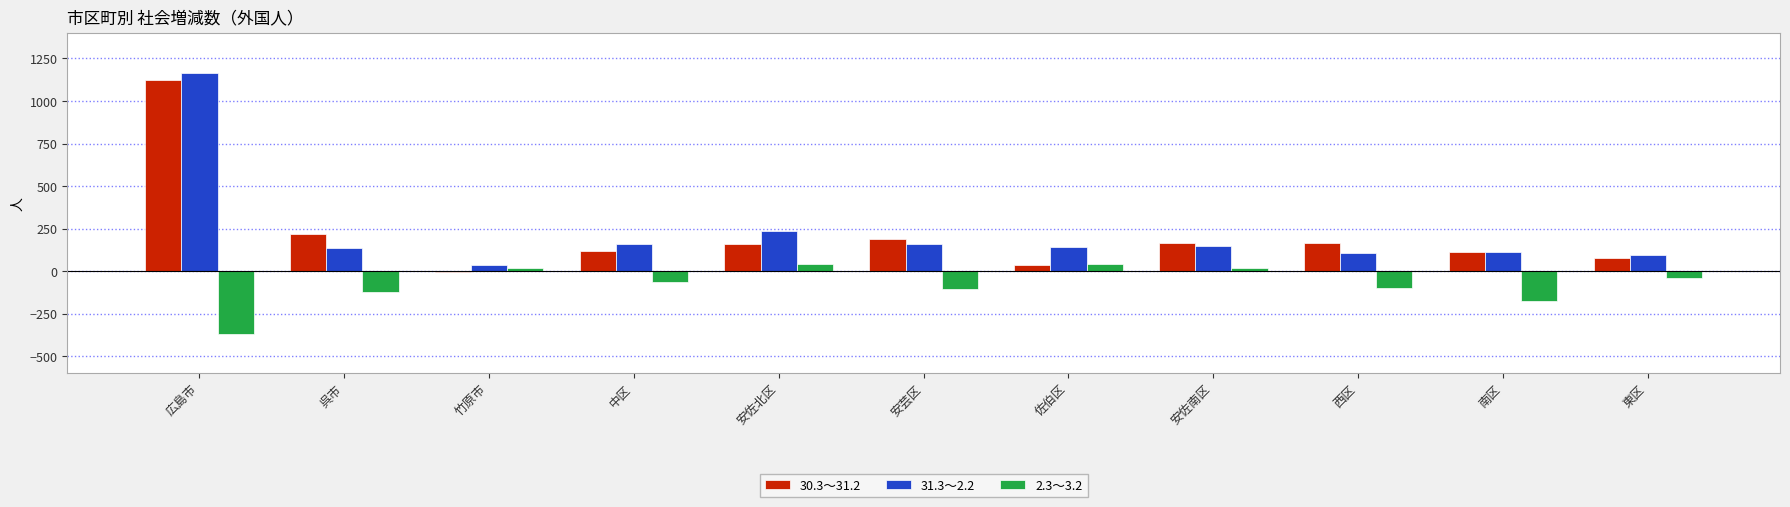

Are the bars grouped side by side (vs. stacked)?

Yes